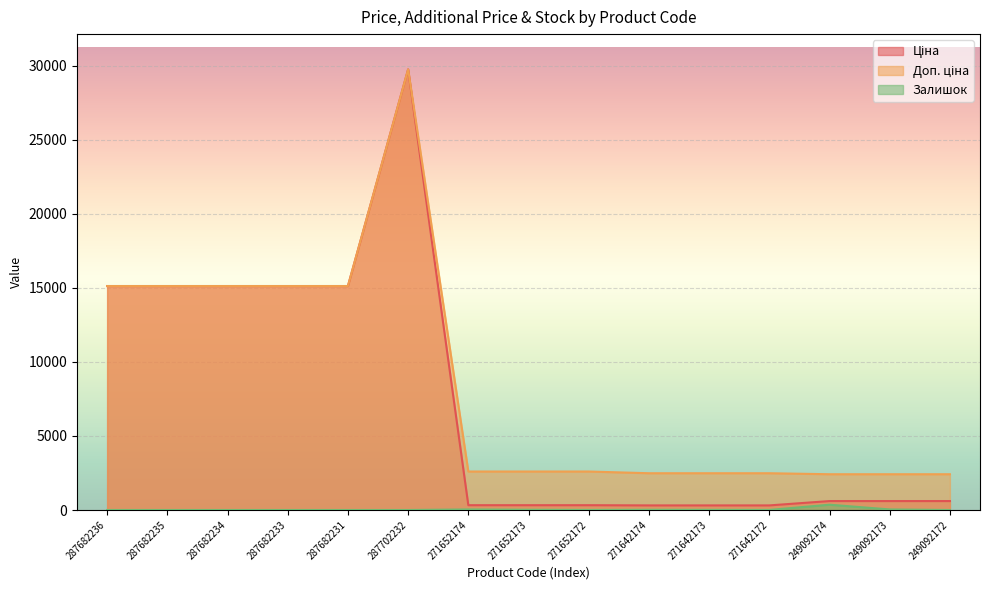

Rank the categories by Залишок value from lowest to highest.

287682236, 287682235, 287682234, 287682233, 287682231, 287702232, 249092172, 271652172, 271642172, 271642173, 271642174, 271652173, 271652174, 249092173, 249092174